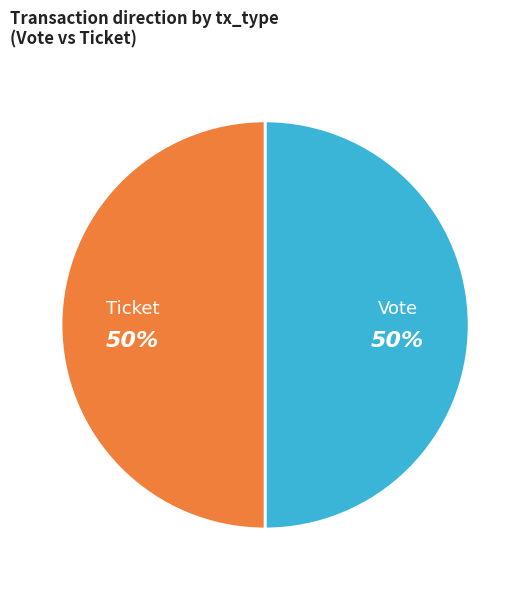

Is it true that Ticket is 1% of the pie?

False